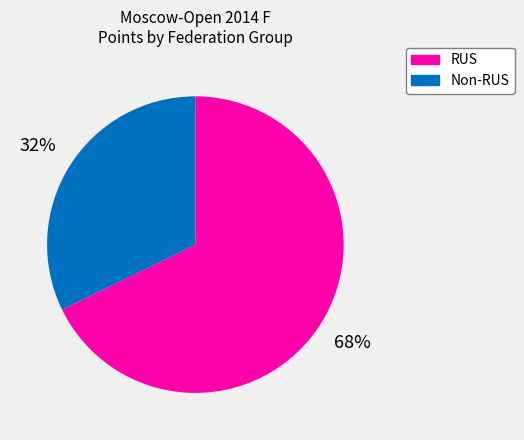

To the nearest percent, what is the difference between the largest and smallest slice percentages?

36%